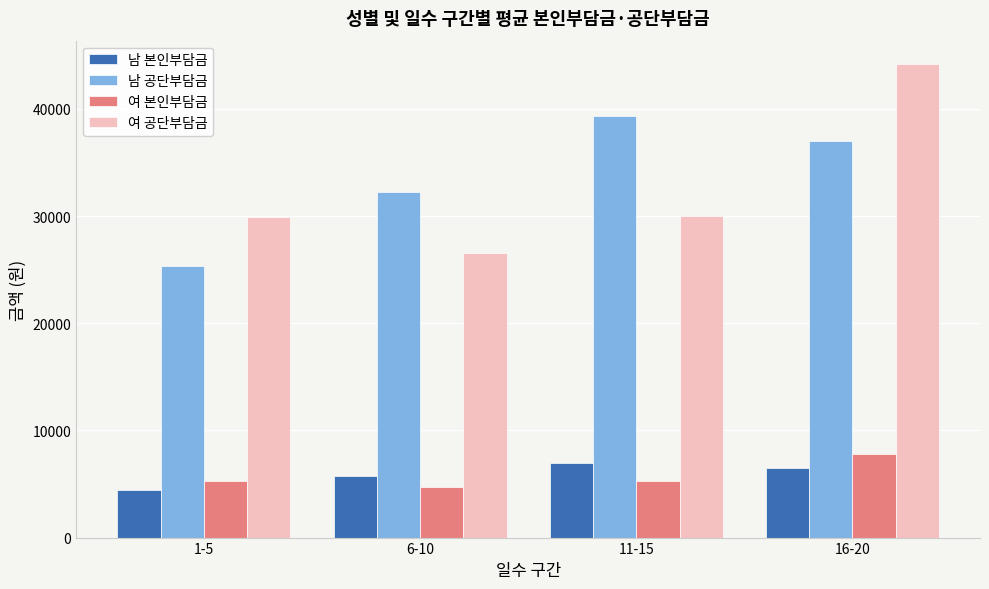

What is the maximum value shown in the chart?

44159.7